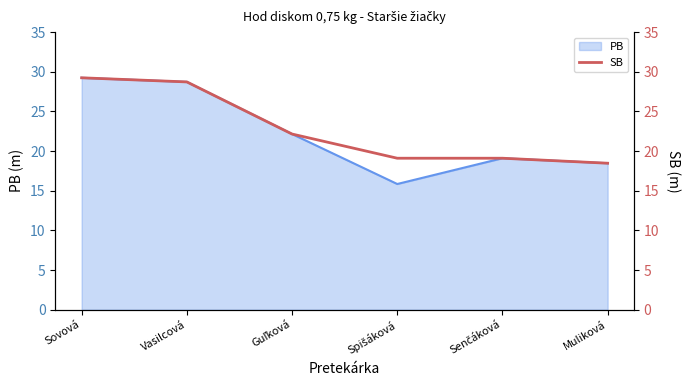

The chart shows a value of 52.4 at Sovová. True or false?

False